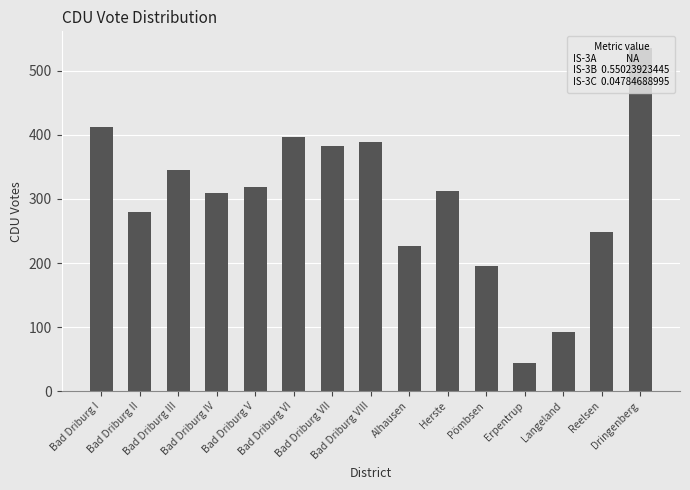

Which label corresponds to the largest value in the chart?

Dringenberg